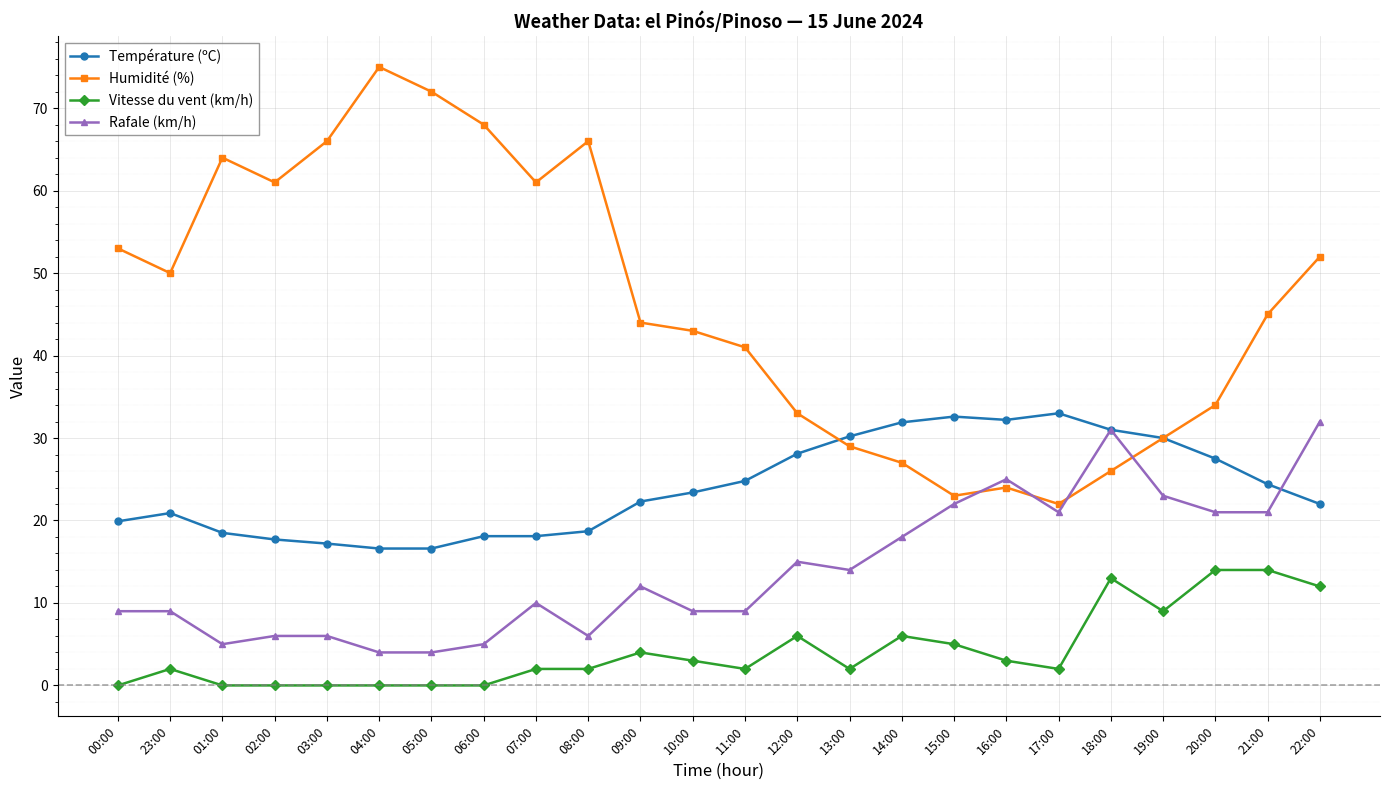

At which category is the sum across all series the highest?

22:00